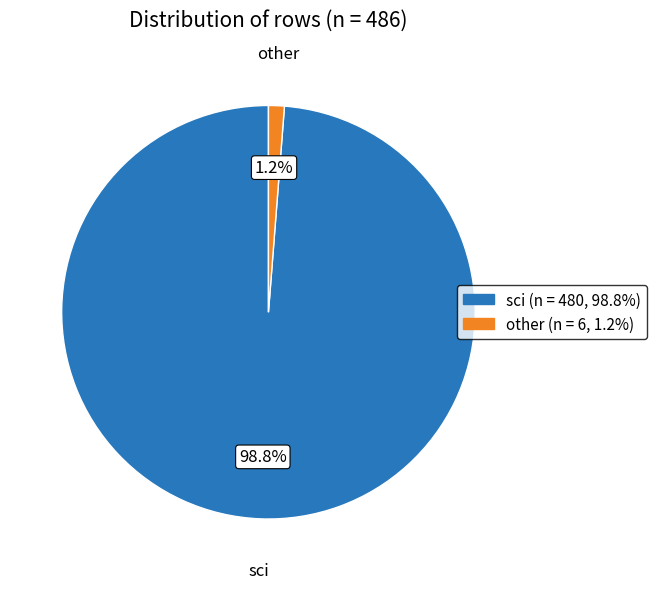

Is there any slice that represents more than half of the pie?

Yes